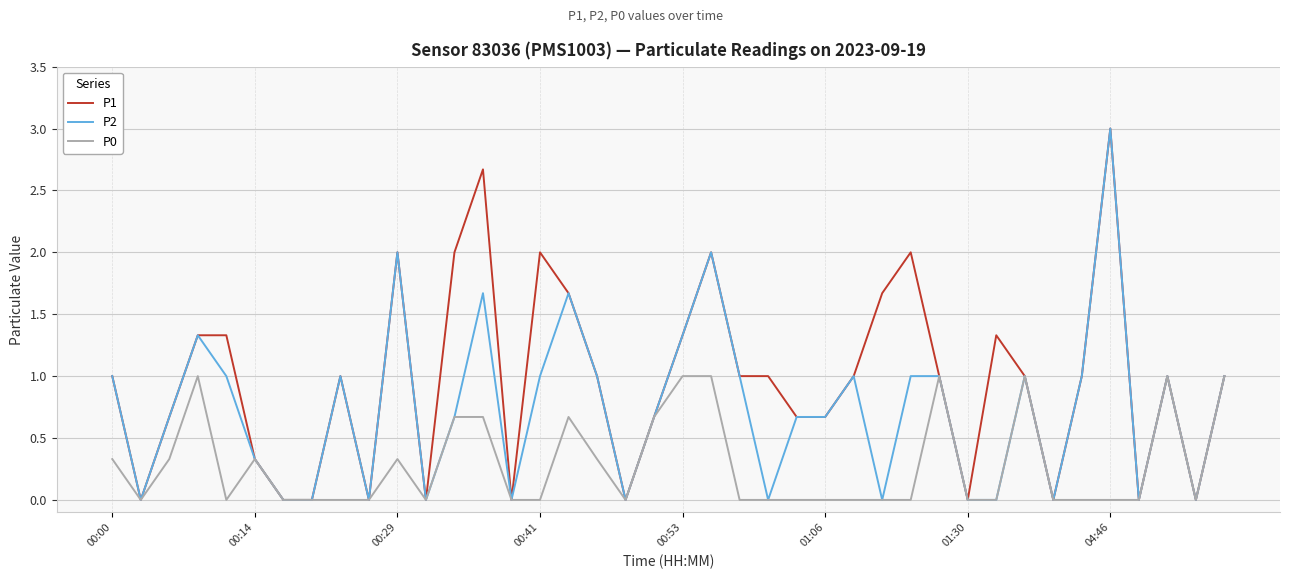

List the series in order of their overall mean, lowest first.

P0, P2, P1